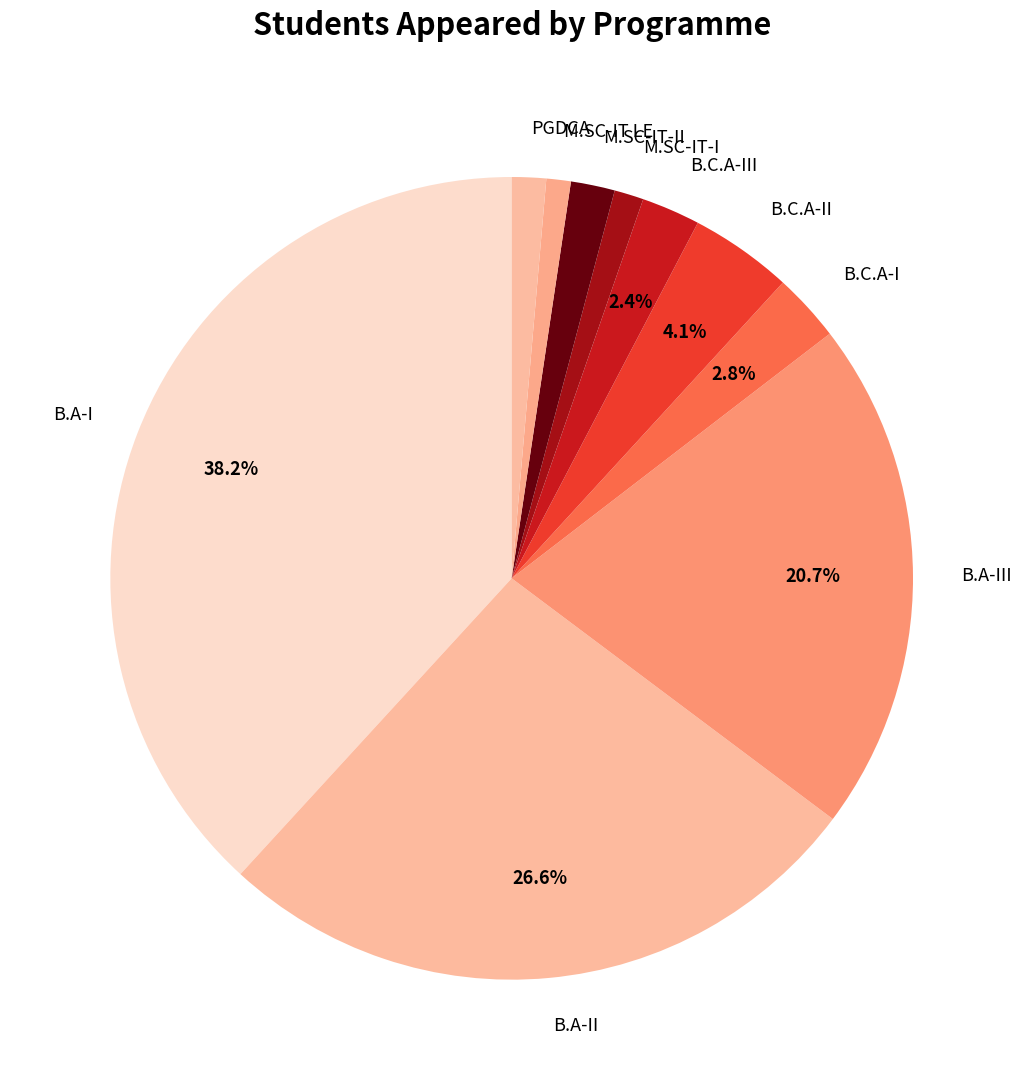

Is PGDCA the majority of the pie?

No